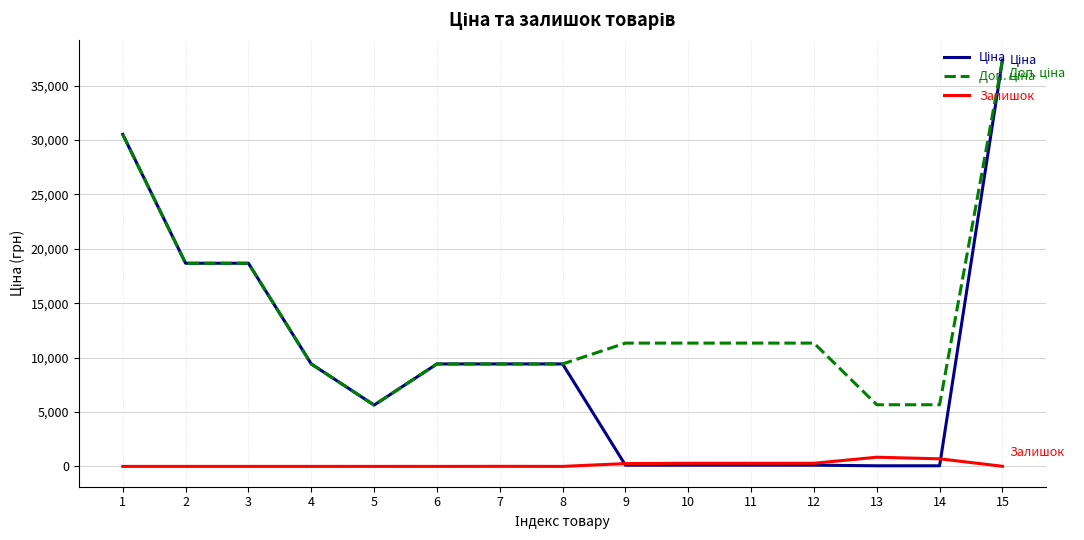

At which category is the sum across all series the highest?

15